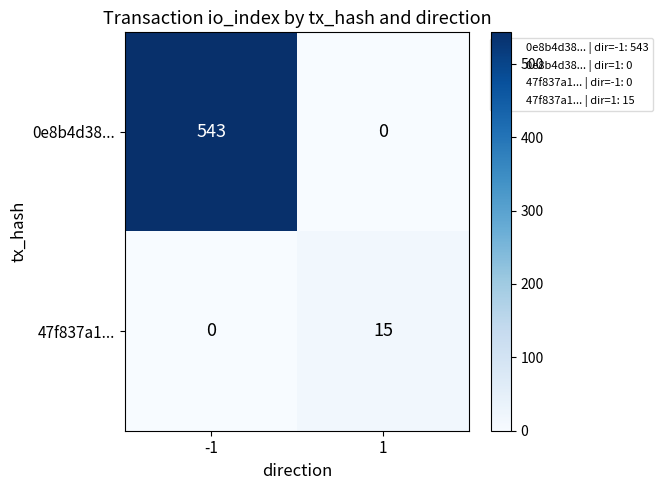

What is the difference between the maximum and minimum values in the 47f837a1... series?

15